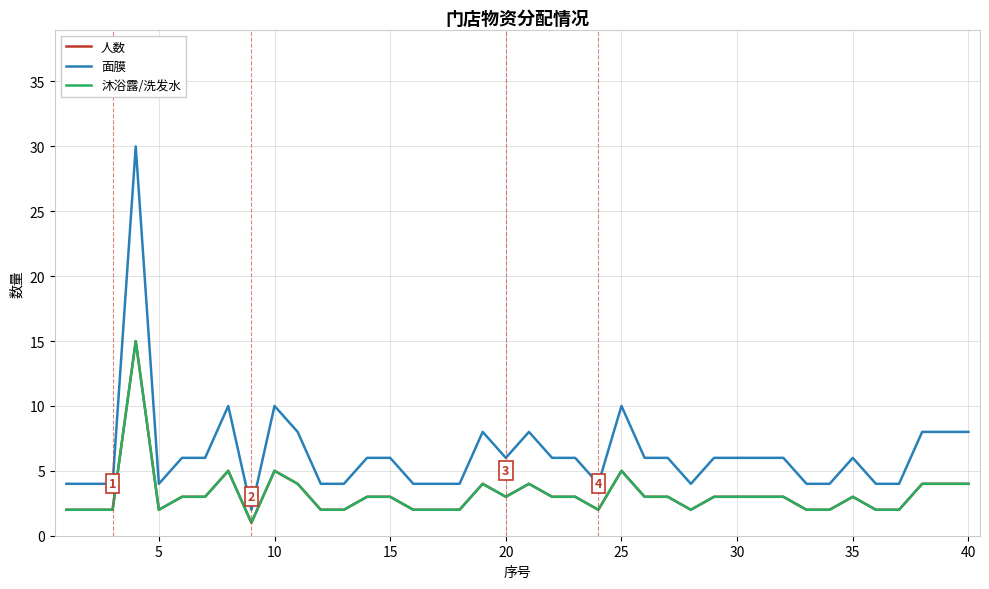

Does the chart have visible grid lines?

Yes